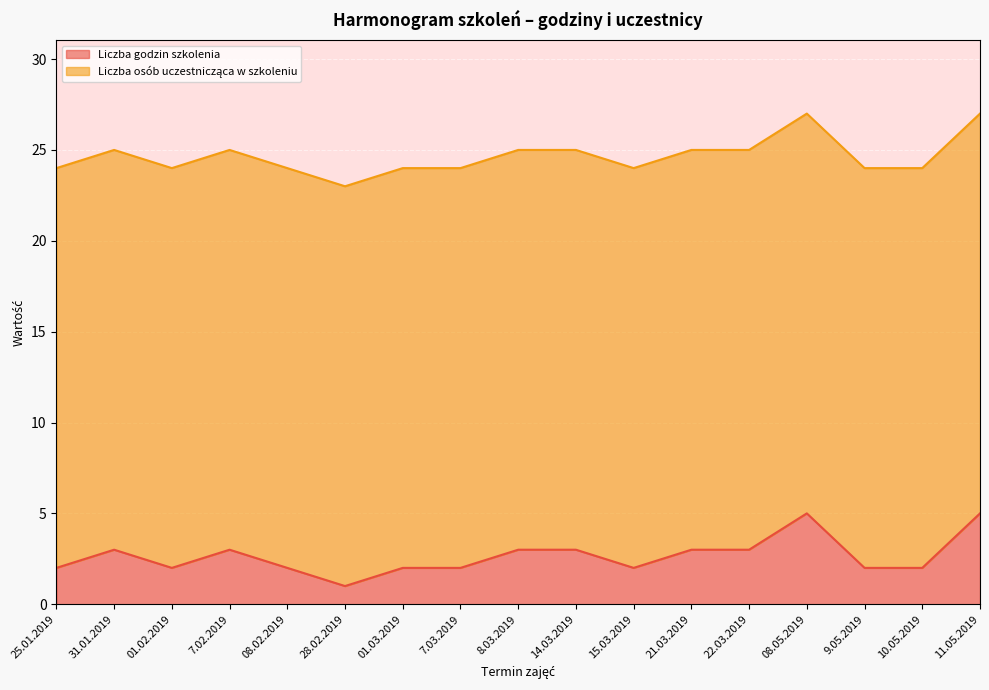

How many interior local valleys (lower than both neighbors) does the data have?

3